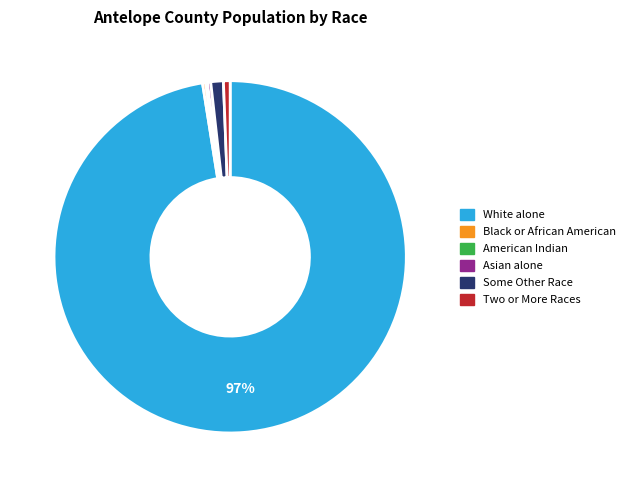

Is there any slice that represents more than half of the pie?

Yes